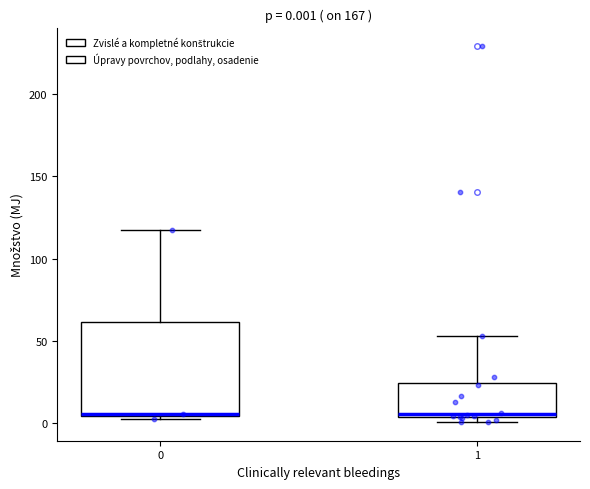

Comparing the boxes themselves (not the whiskers), which one is the tallest?

0